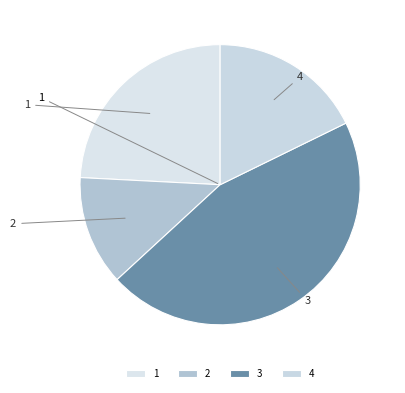

Is the sum of 1 and 4 greater than half?

No